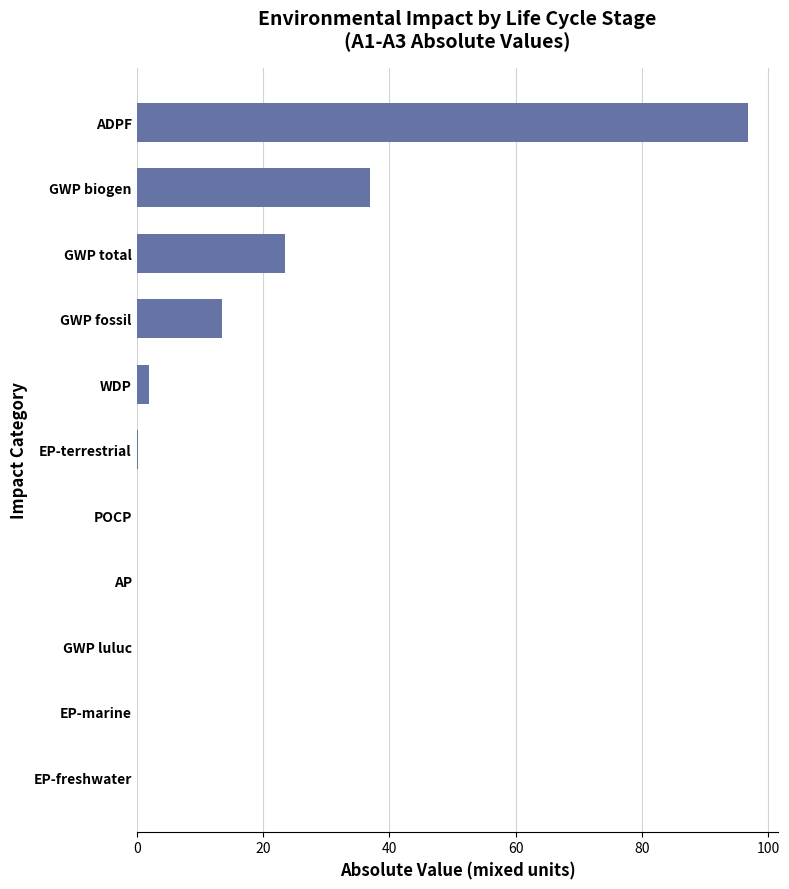

Which has a higher value, ADPF or POCP?

ADPF